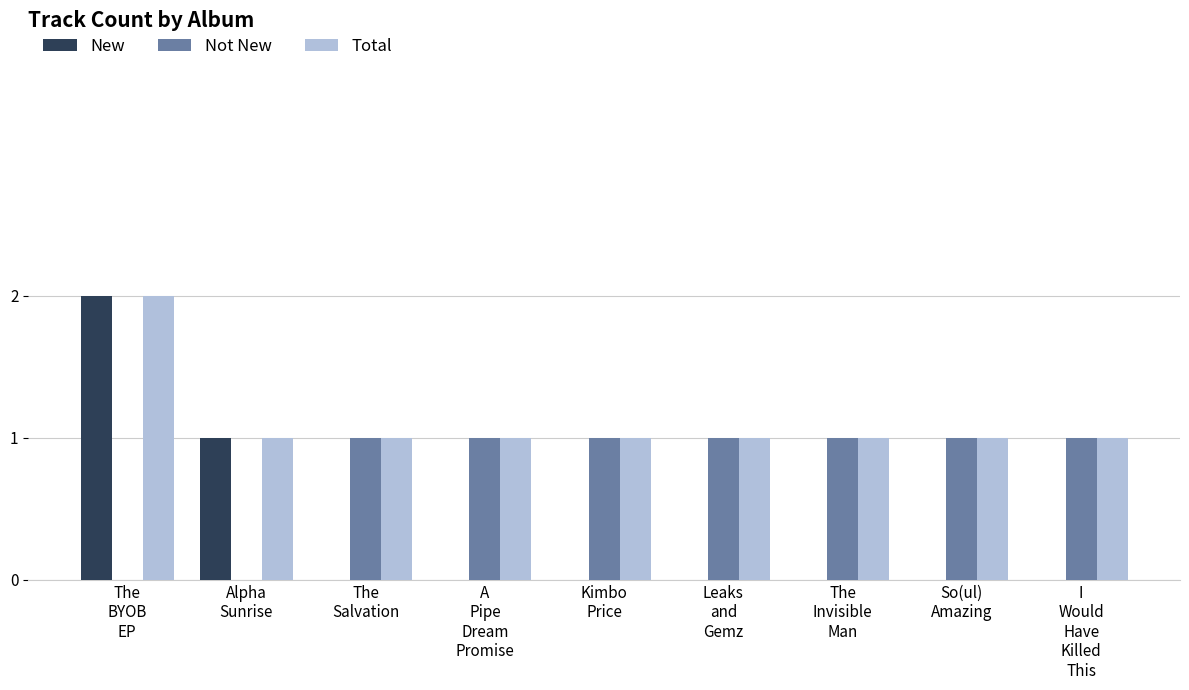

True or false: Not New has a value of 1 at The
Invisible
Man.

True